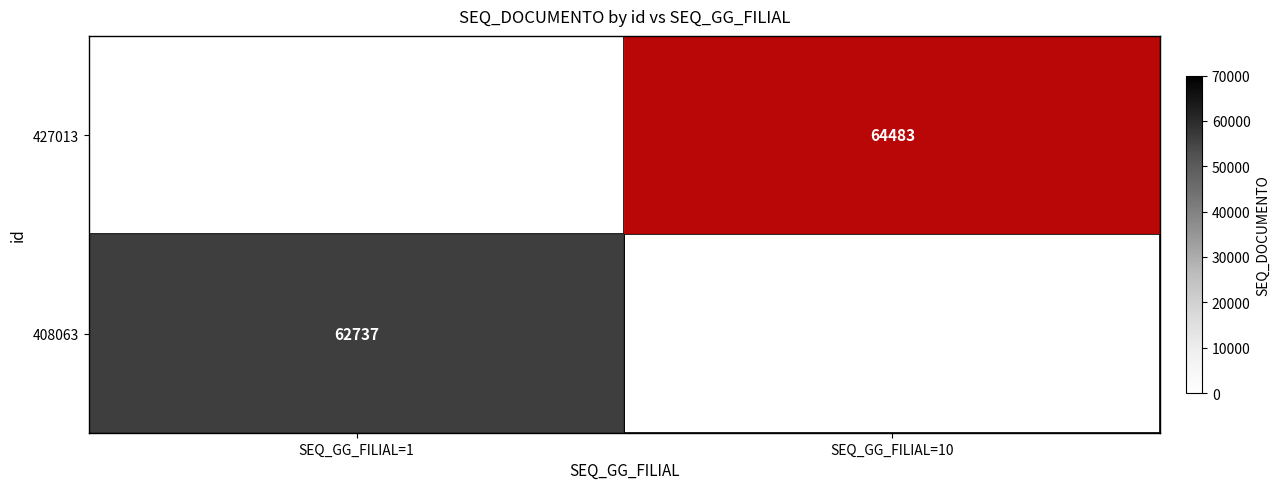

How many distinct data groups are displayed?

2